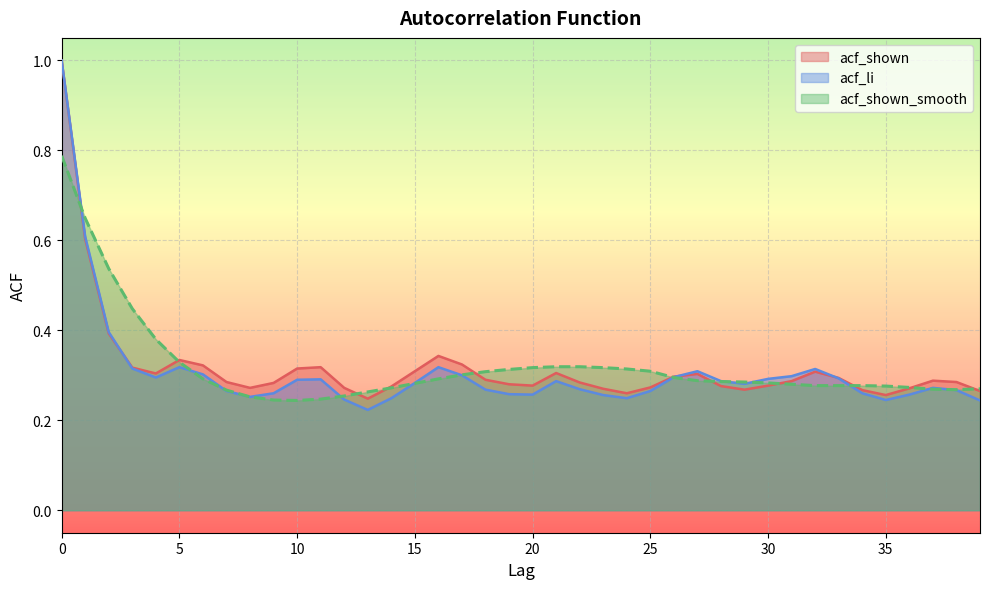

What is the difference between the acf_shown values at 0 and 12?

0.7